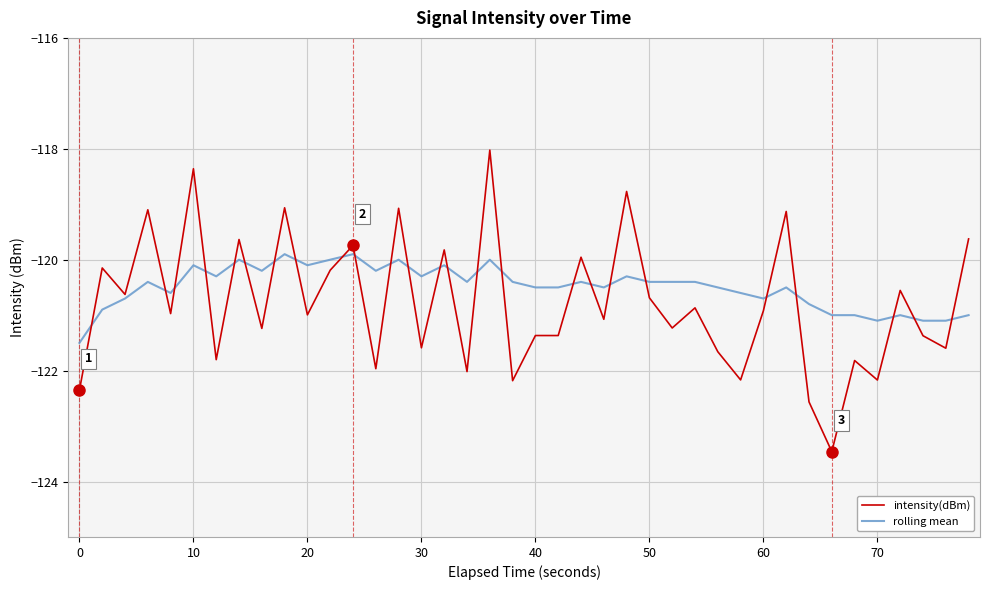

What is the difference between the second highest and minimum values in the intensity(dBm) series?

5.1